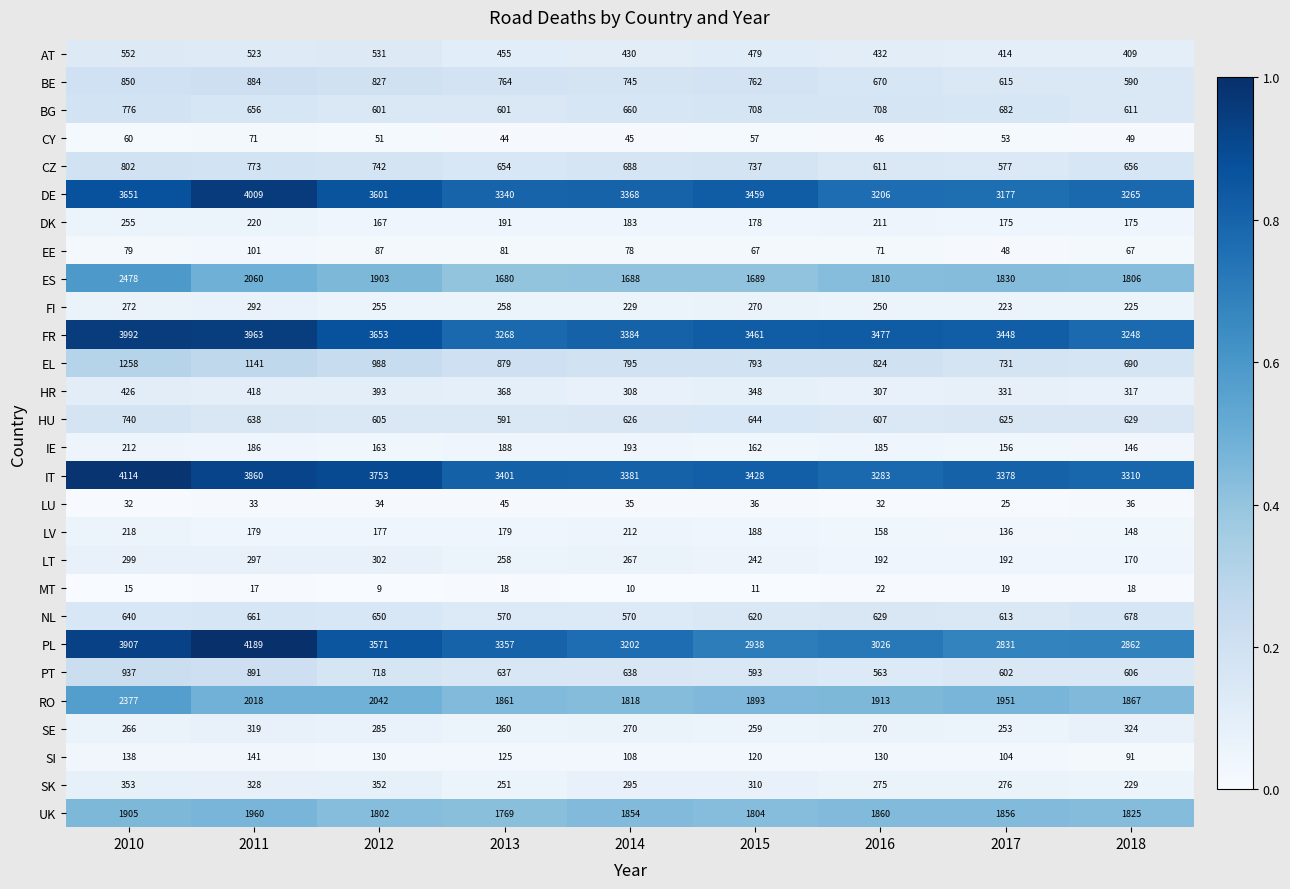

Rank the series at 2014 from highest to lowest value.

FR, IT, DE, PL, UK, RO, ES, EL, BE, CZ, BG, PT, HU, NL, AT, HR, SK, SE, LT, FI, LV, IE, DK, SI, EE, CY, LU, MT